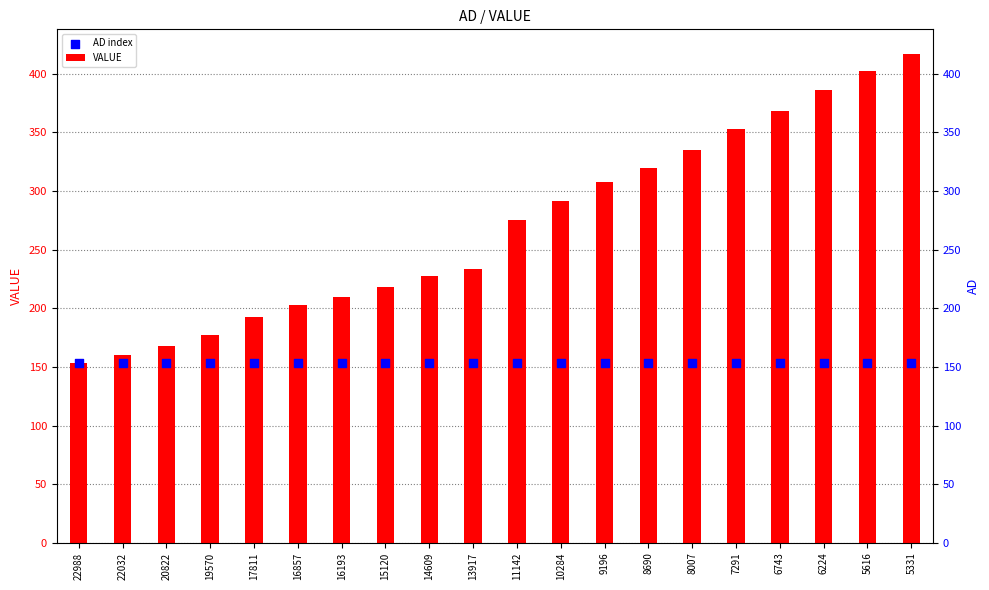

At which category is the sum across all series the highest?

5331